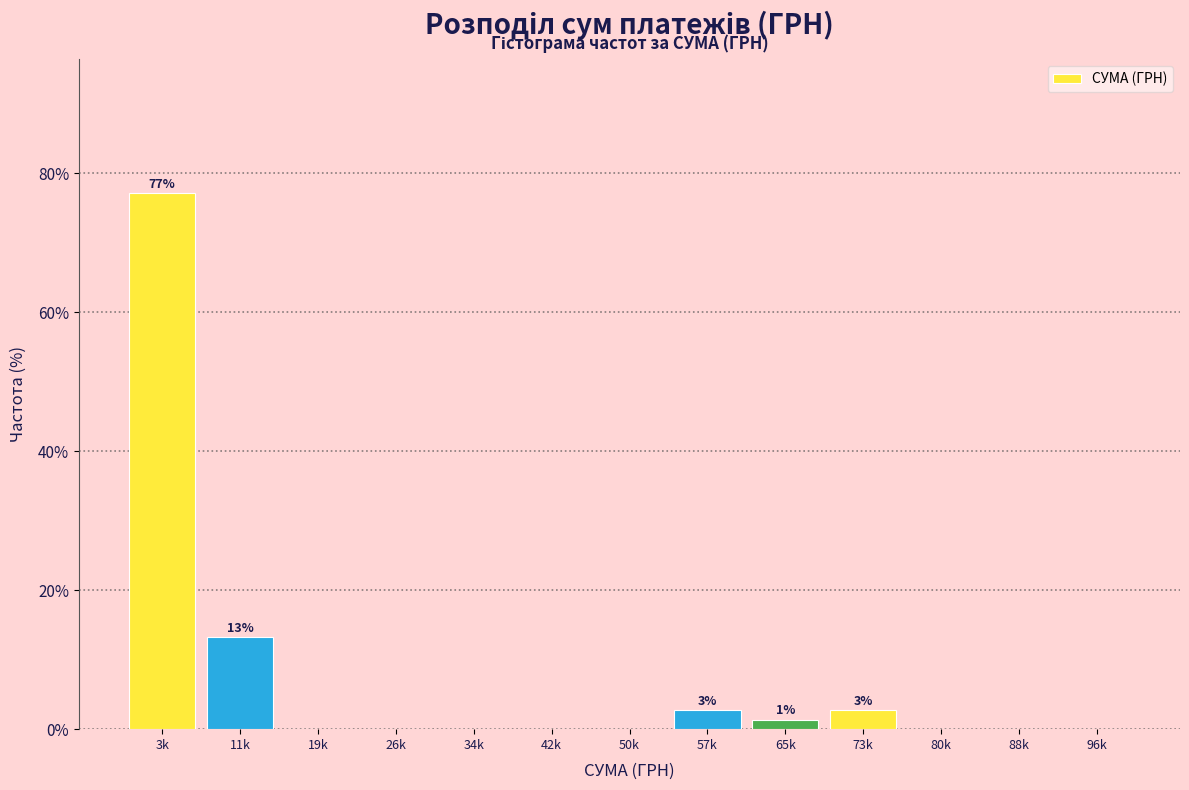

Reading left to right, list all the values displayed in this chart.

3k=77.1	11k=13.2	19k=0.0	26k=0.0	34k=0.0	42k=0.0	50k=0.0	57k=2.8	65k=1.4	73k=2.8	80k=0.0	88k=0.0	96k=0.0